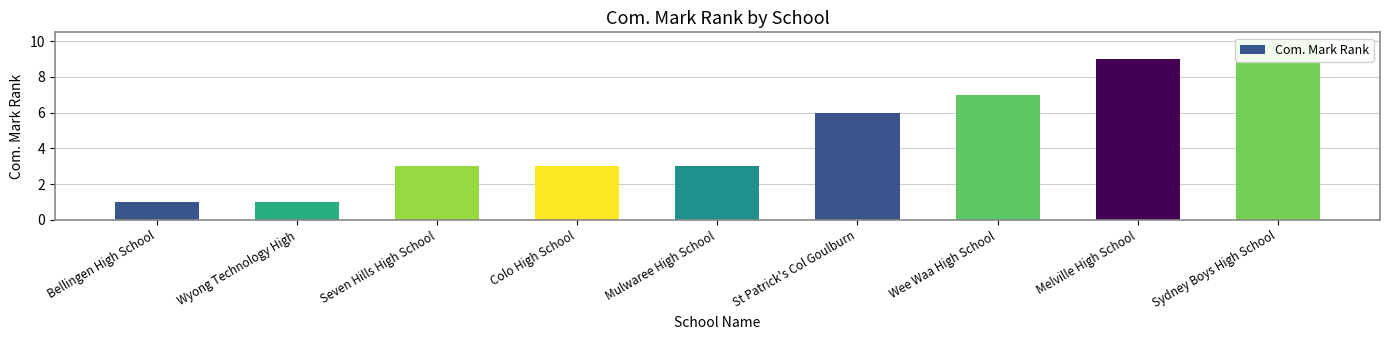

Rank the categories by value from highest to lowest.

Sydney Boys High School, Melville High School, Wee Waa High School, St Patrick's Col Goulburn, Seven Hills High School, Colo High School, Mulwaree High School, Bellingen High School, Wyong Technology High